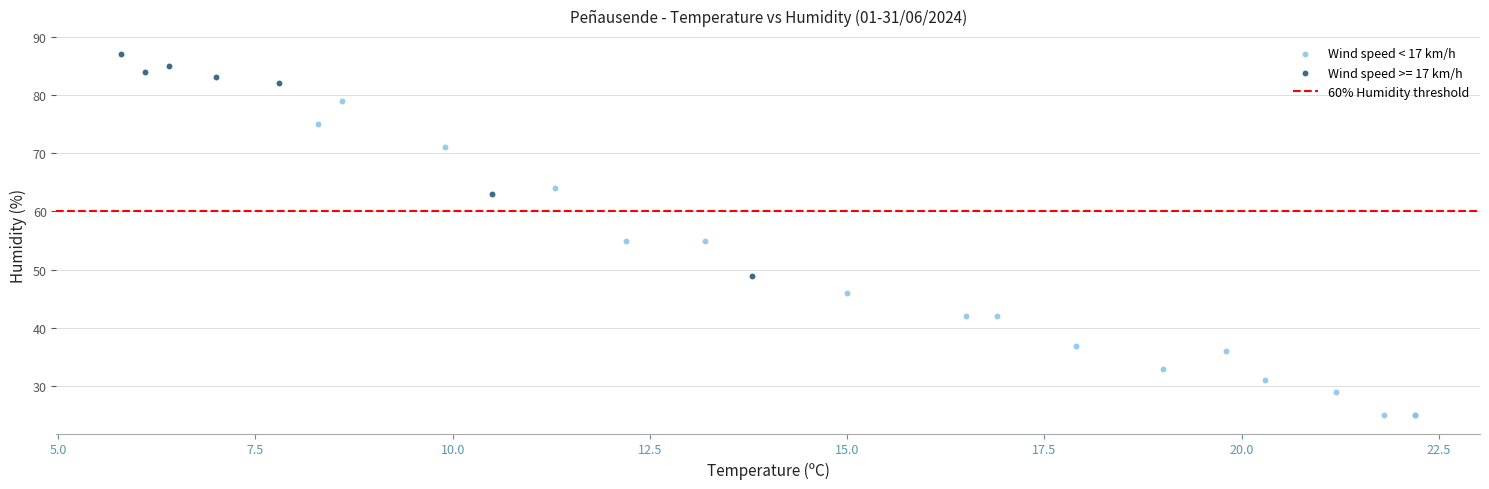

Which series reaches the maximum Y coordinate?

Wind speed >= 17 km/h